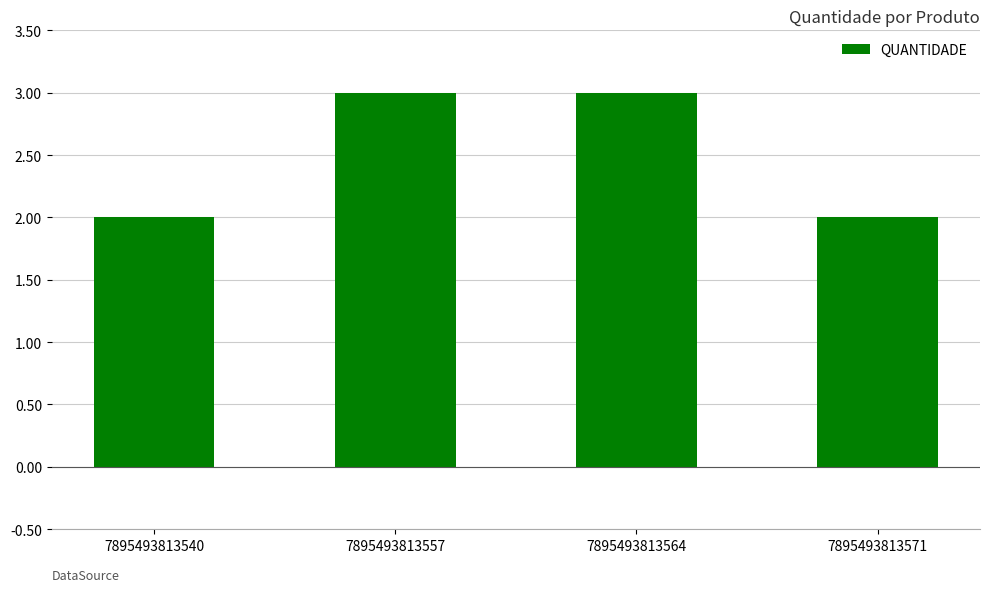

How many bars are there in total?

4